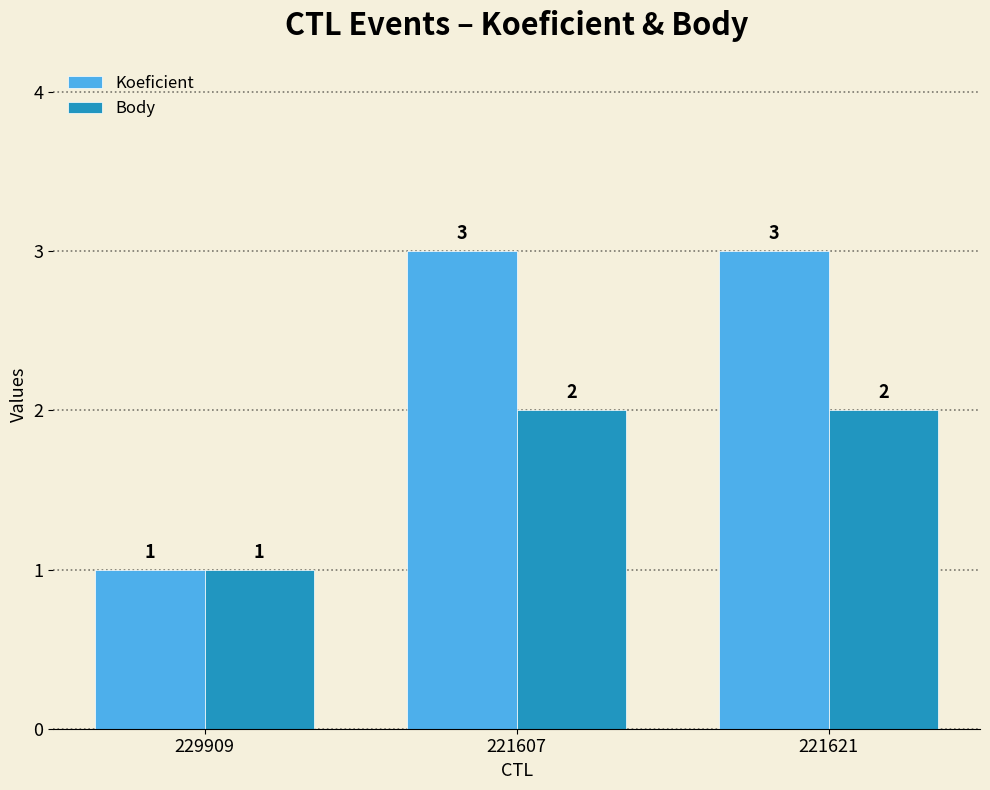

Does the chart contain stacked bars?

No